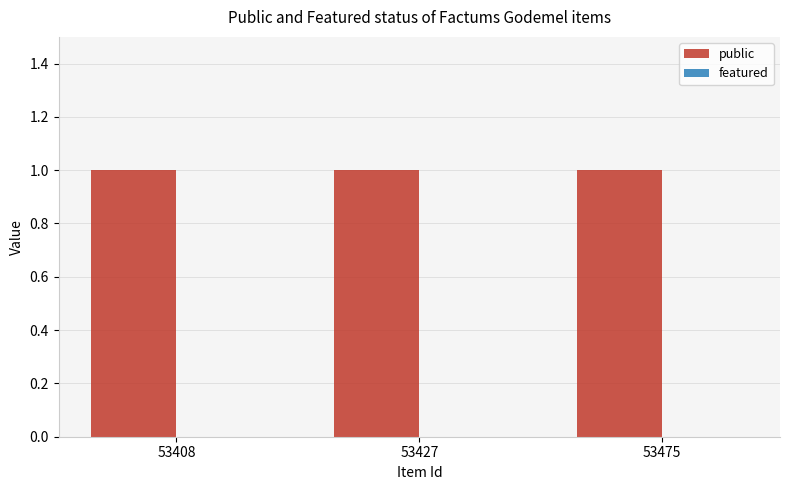

True or false: public has a value of 2 at 53408.

False